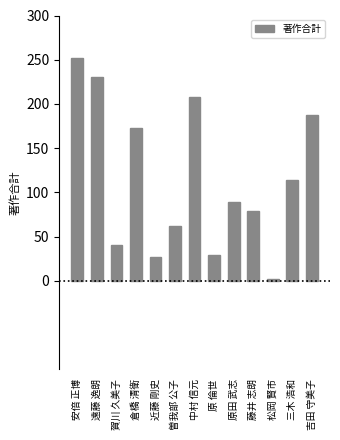

Which category has the highest value across all series?

安倍 正博